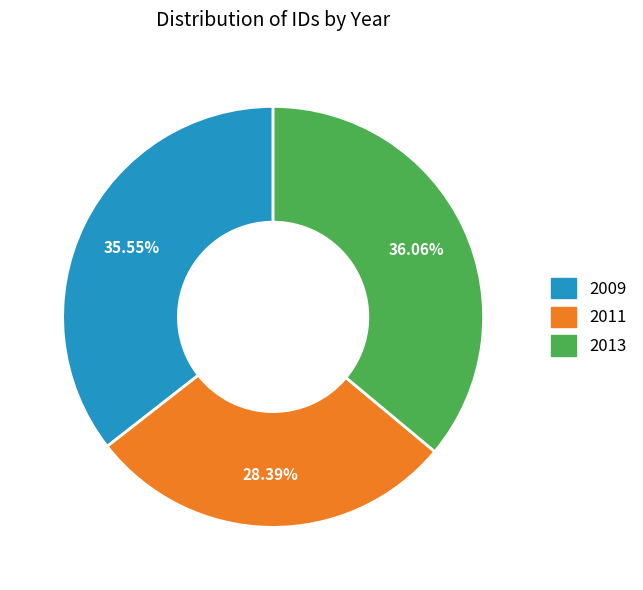

Is there a majority slice in this chart?

No